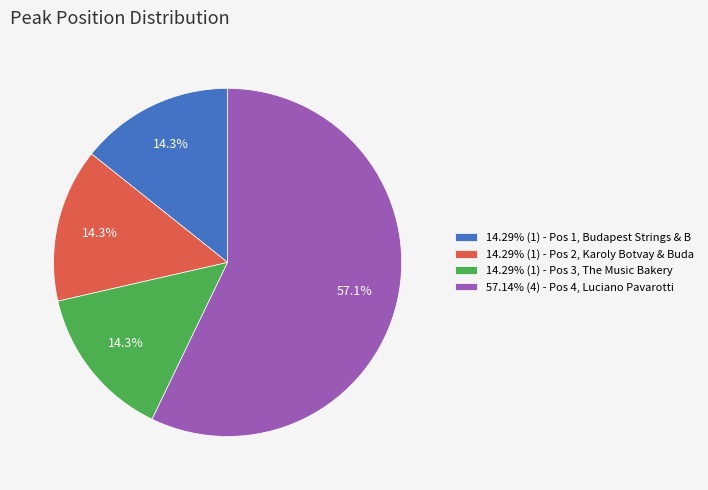

How many segments does this pie chart have?

4